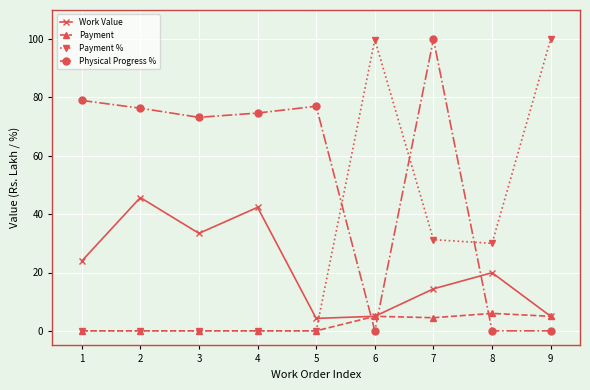

Is this an area chart (filled region under the line)?

No